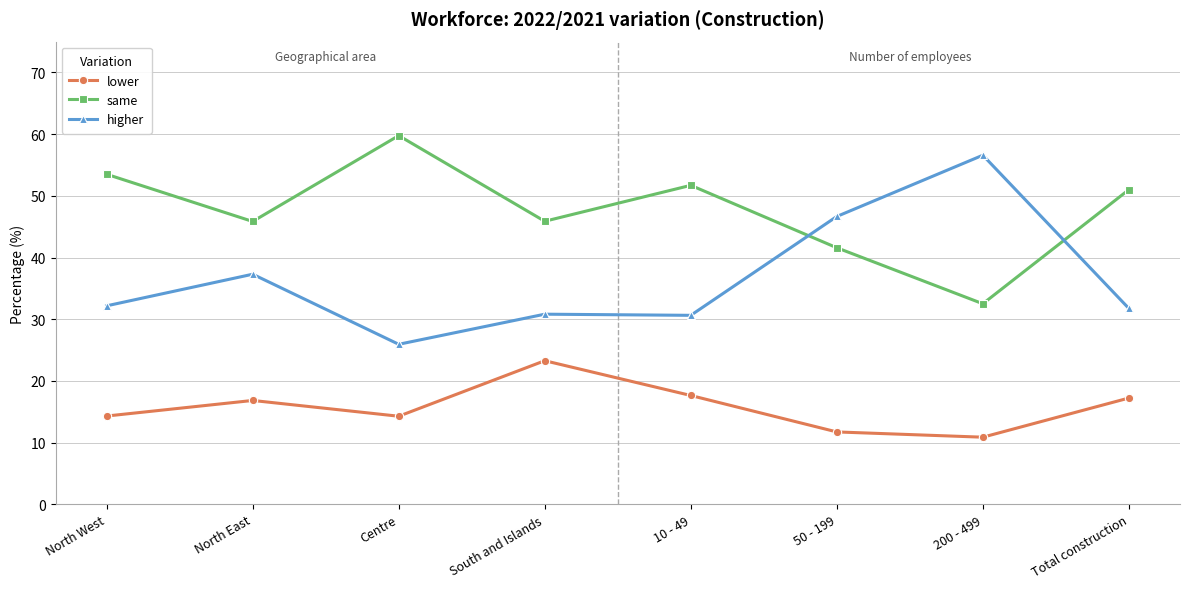

Does the chart display data point markers on the line(s)?

Yes